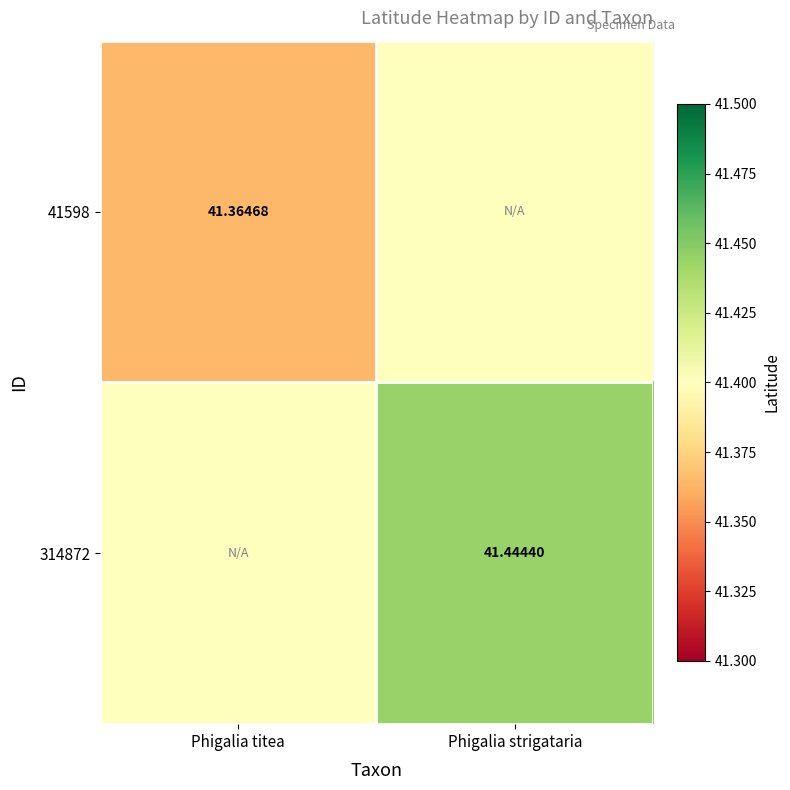

What is the greatest value displayed?

41.4